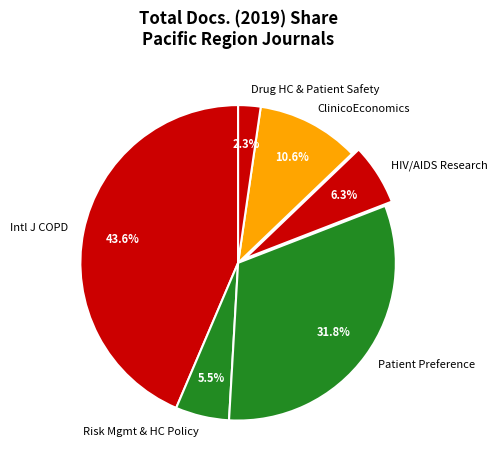

How many segments does this pie chart have?

6